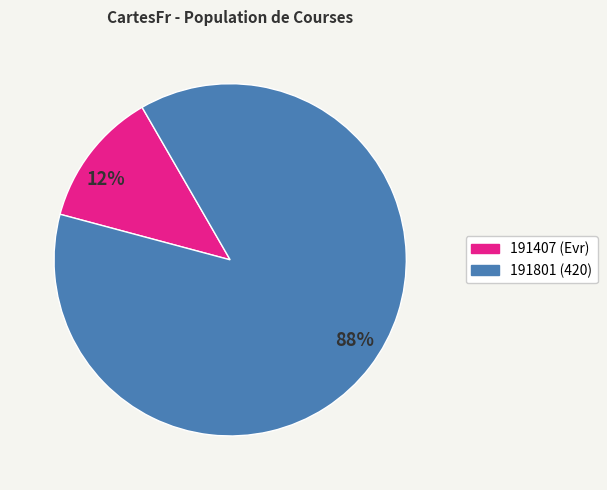

Count the number of slices in the pie.

2